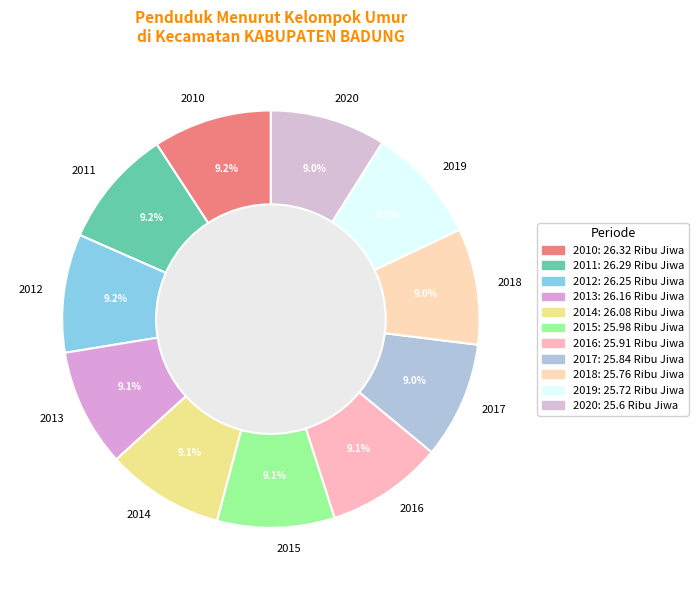

What percentage is NOT represented by 2015?

90.9%